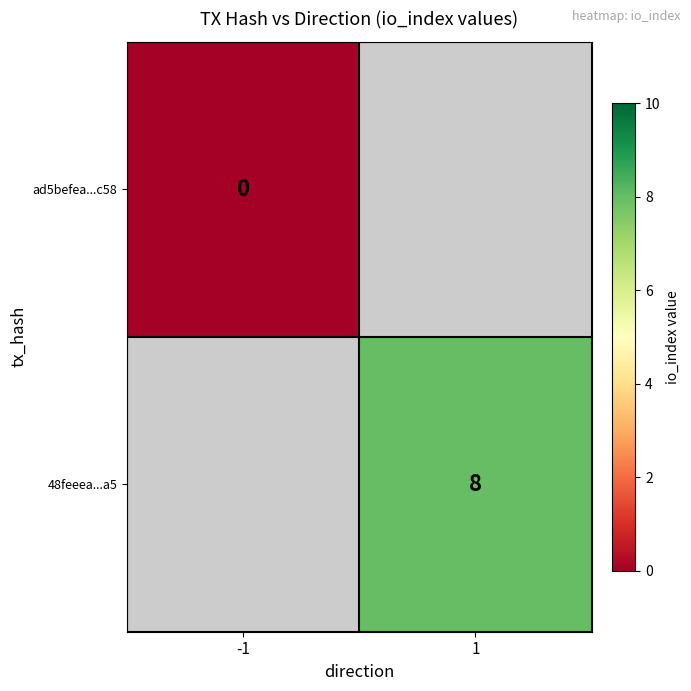

True or false: 48feeea...a5 has a value of 5 at 1.

False